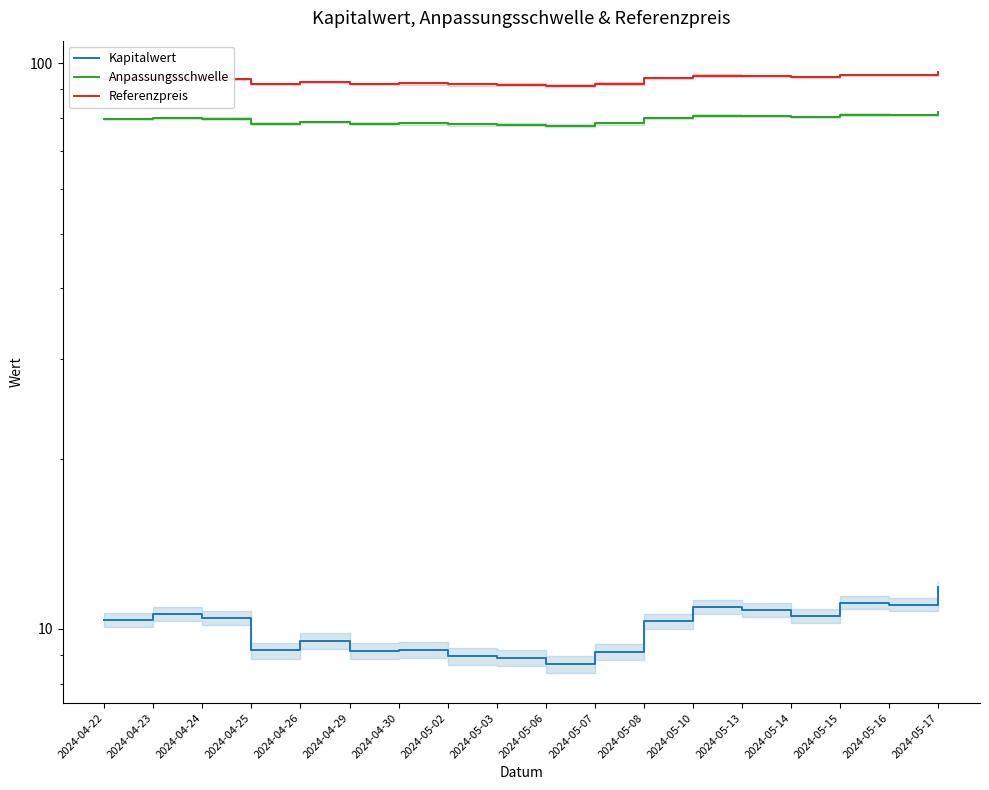

At how many categories does at least one series exceed 40?

18